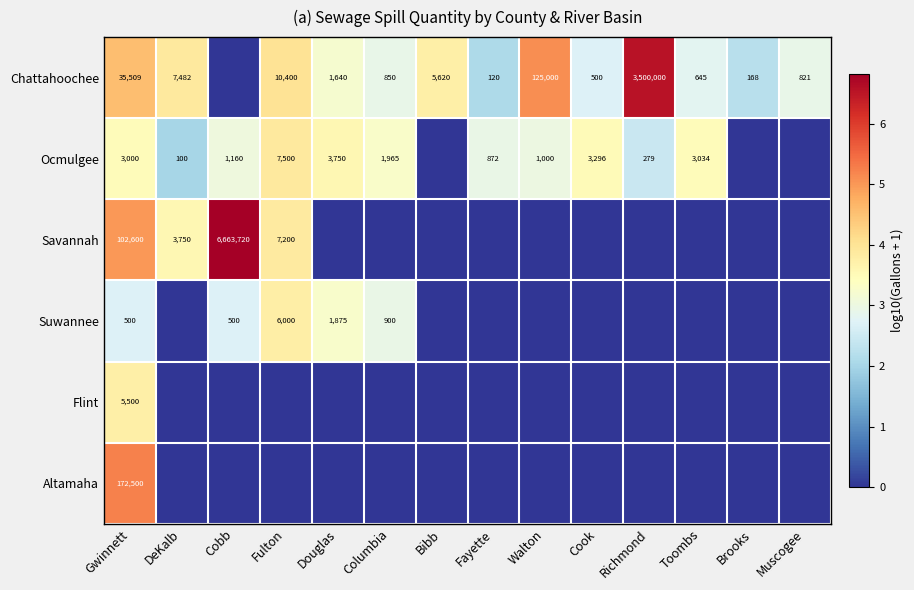

What is the sum of the Ocmulgee values at DeKalb and Walton?

1100